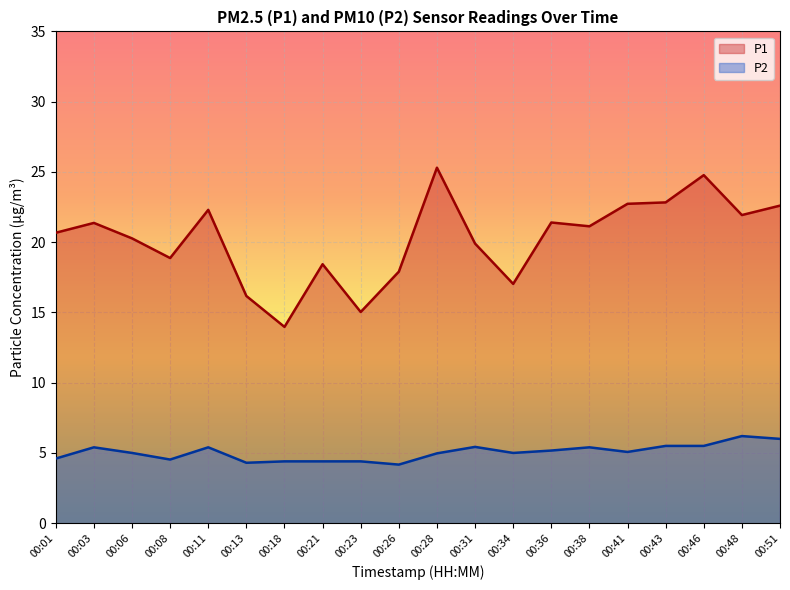

Which series has the largest total across all categories?

P1